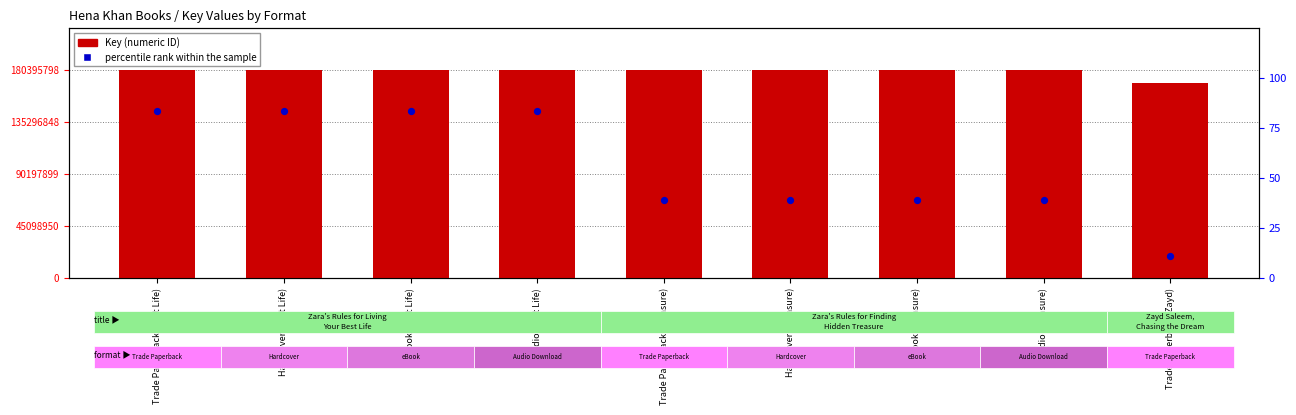

At which category is the sum across all series the highest?

Trade Paperback (Best Life)